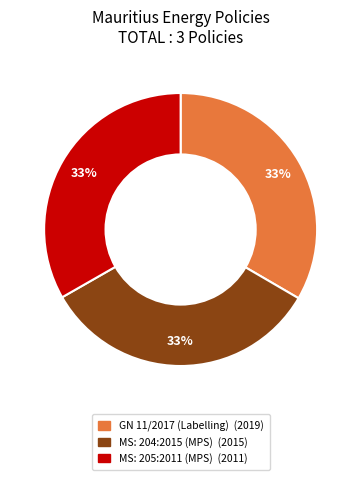

Is there a majority slice in this chart?

No